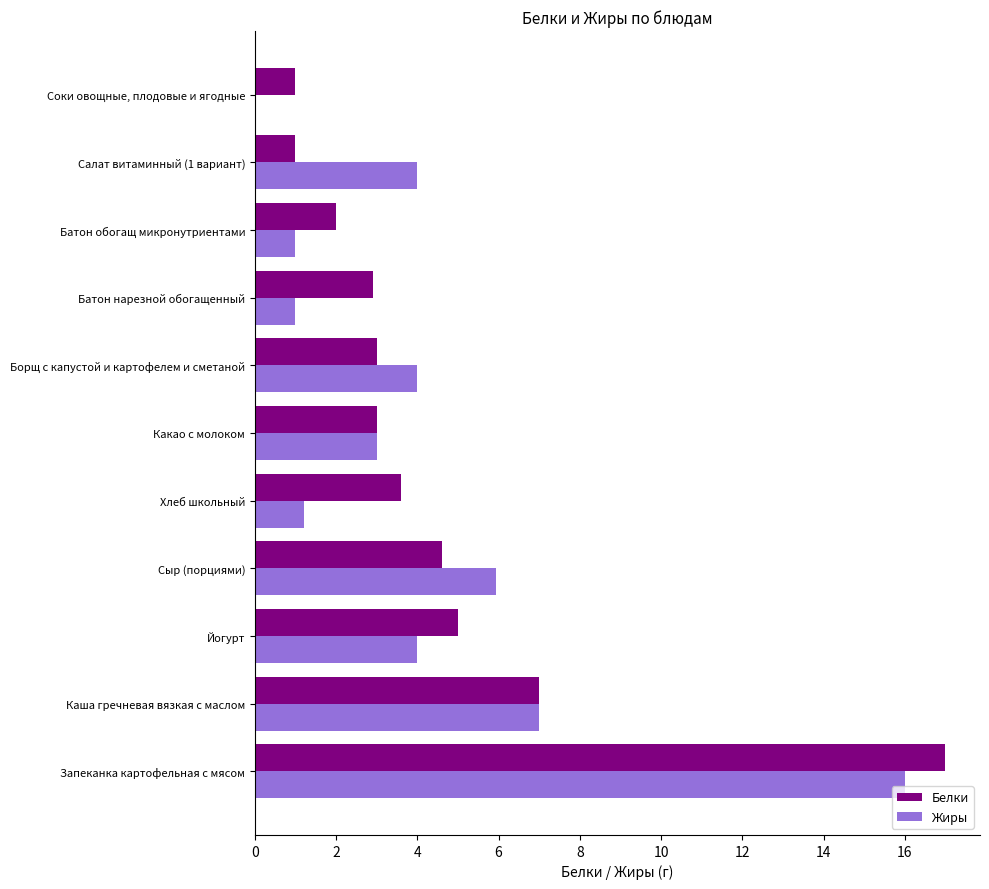

What is the highest value of the Белки series?

17.0